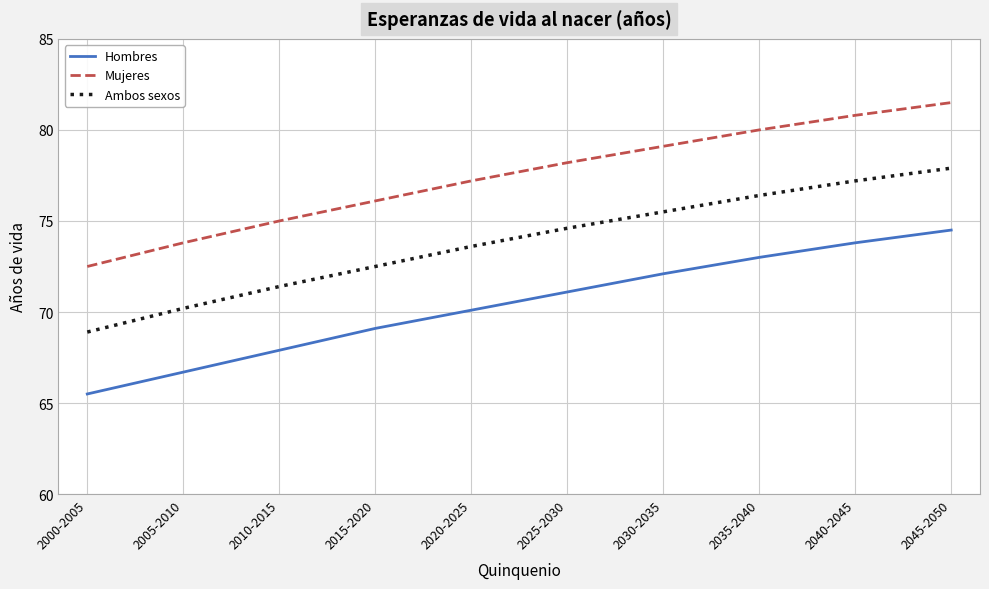

At how many categories does at least one series exceed 70?

10